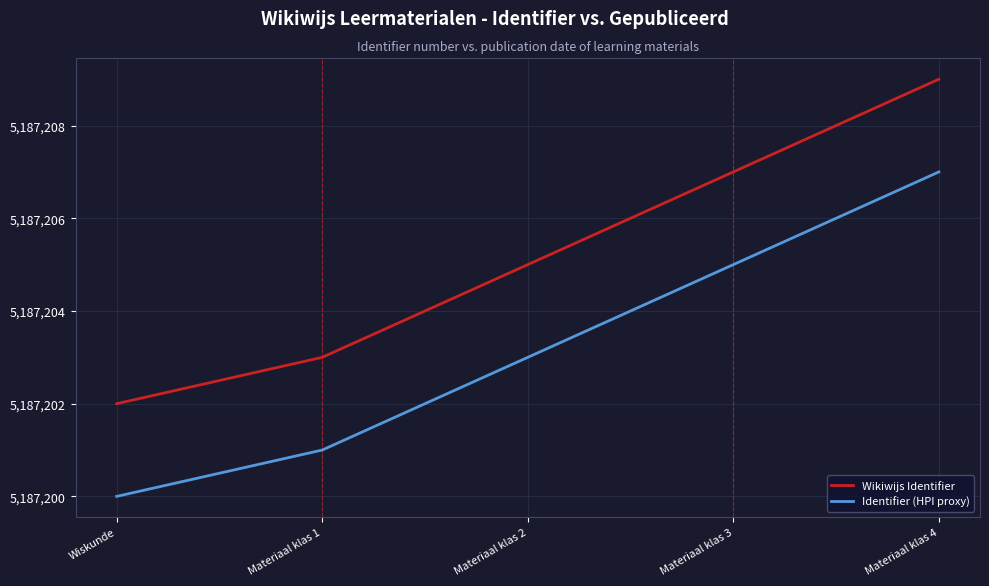

True or false: Wikiwijs Identifier has more than 0 interior local peaks.

False